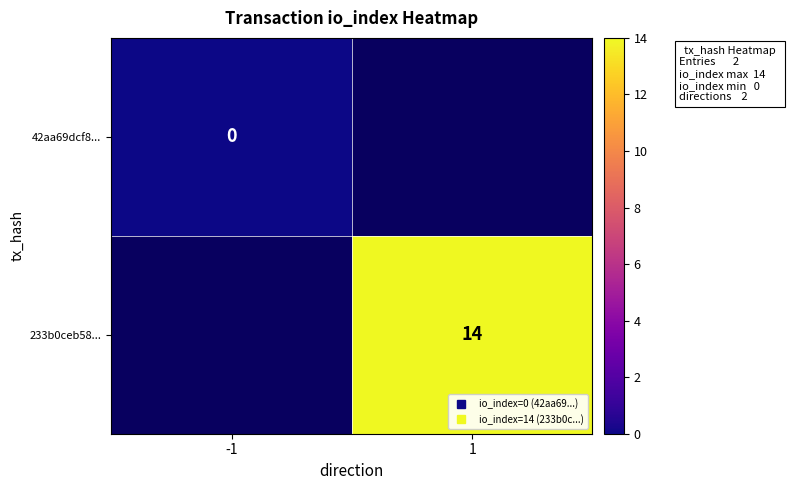

The value of 233b0ceb58... at 1 is 14.0. True or false?

True